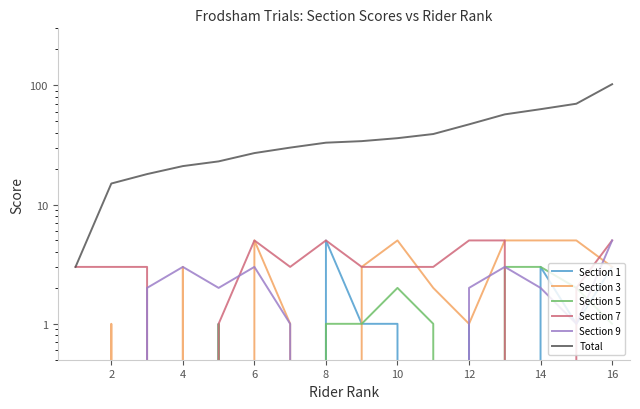

List the series in order of their peak value, highest first.

Total, Section 1, Section 3, Section 7, Section 9, Section 5